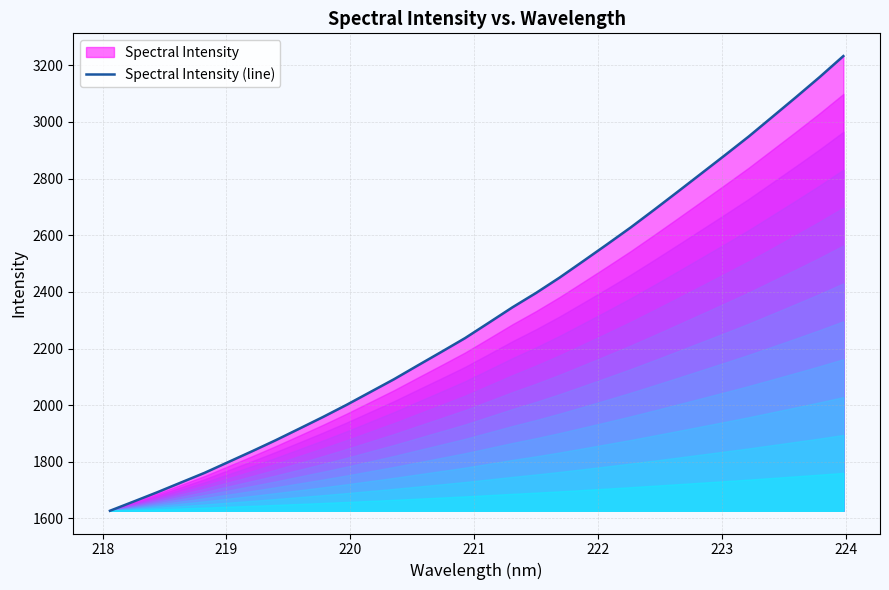

What is the difference between the maximum and minimum values?

1605.3